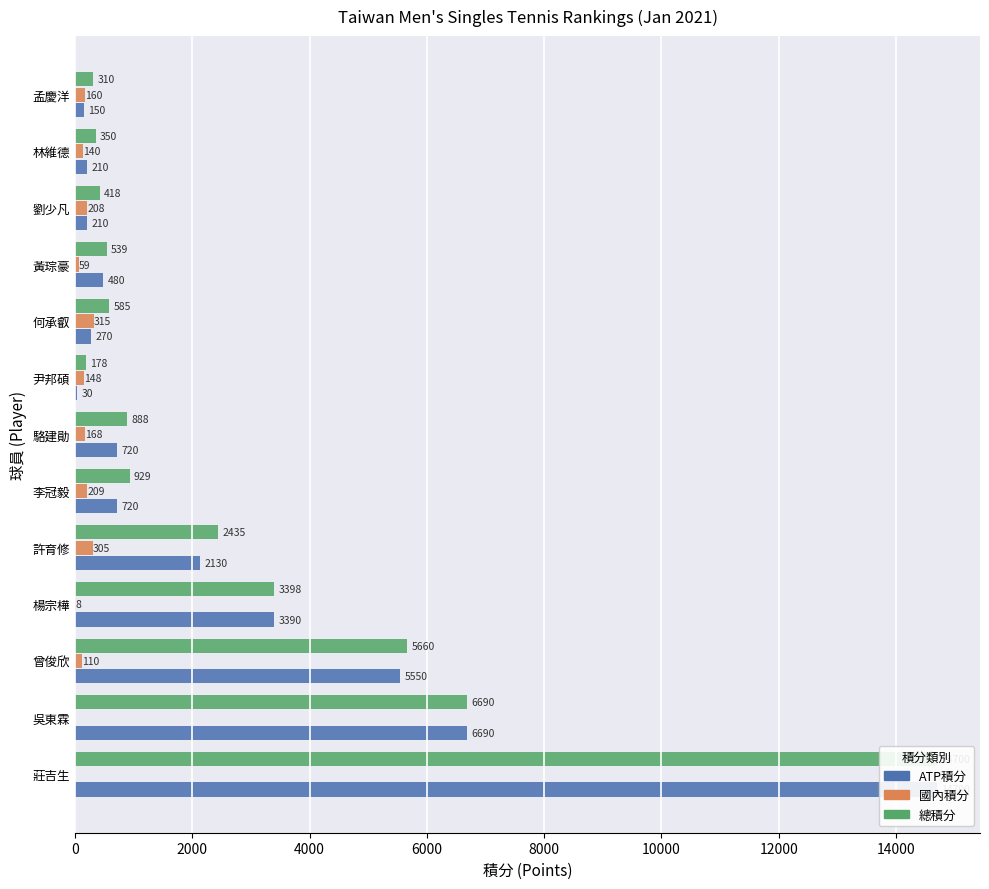

What is the difference between the maximum and minimum values in the 總積分 series?

14522